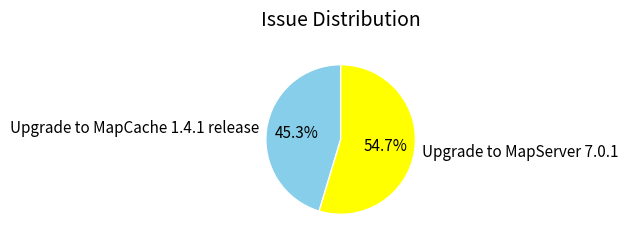

What is the ratio of the value at Upgrade to MapServer 7.0.1 to the value at Upgrade to MapCache 1.4.1 release?

1.2